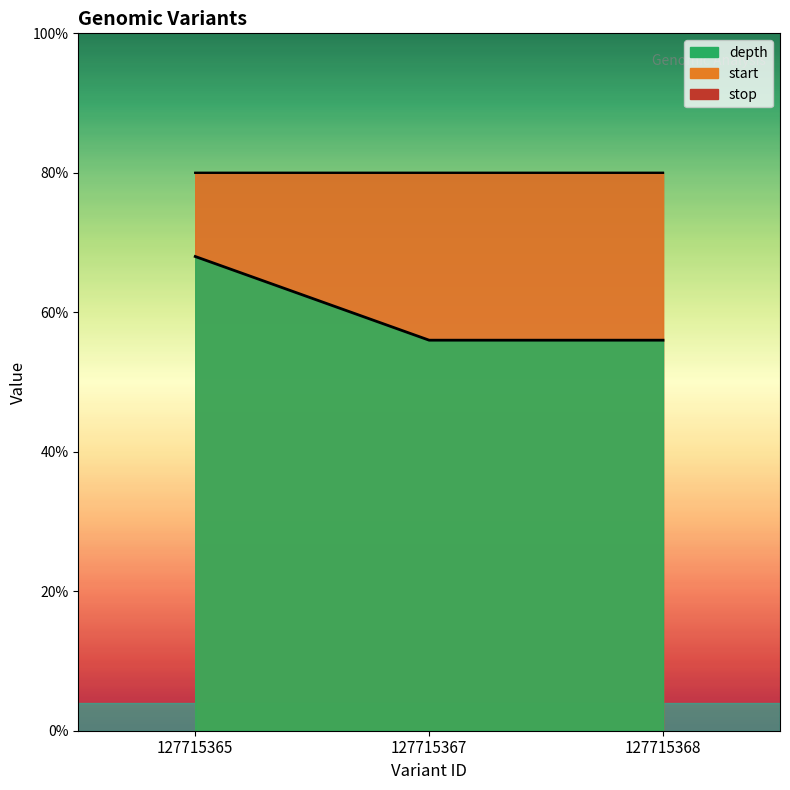

Reading left to right, extract all data points from this chart.

depth: 17.0	14.0	14.0
start: 20.0	20.0	20.0
stop: 20.0	20.0	20.0